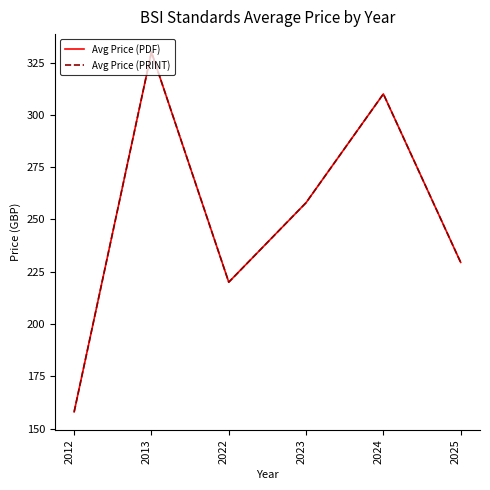

Does the chart display data point markers on the line(s)?

No